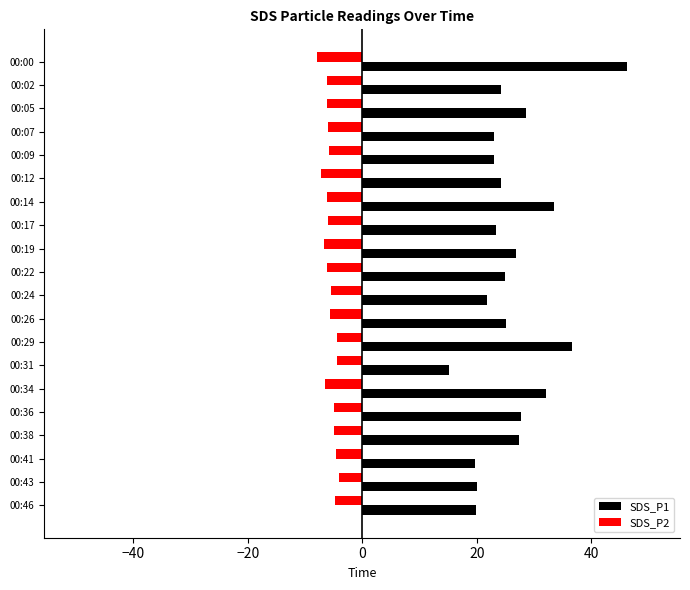

List the series in order of their peak value, lowest first.

SDS_P2, SDS_P1